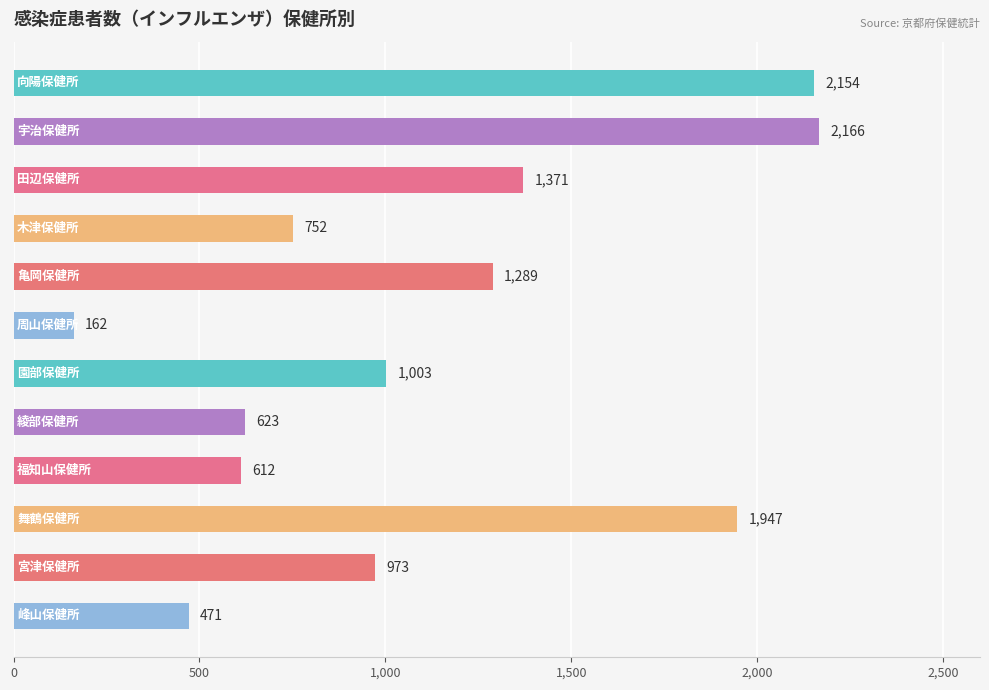

What is the value of the 8th bar from the top?

623